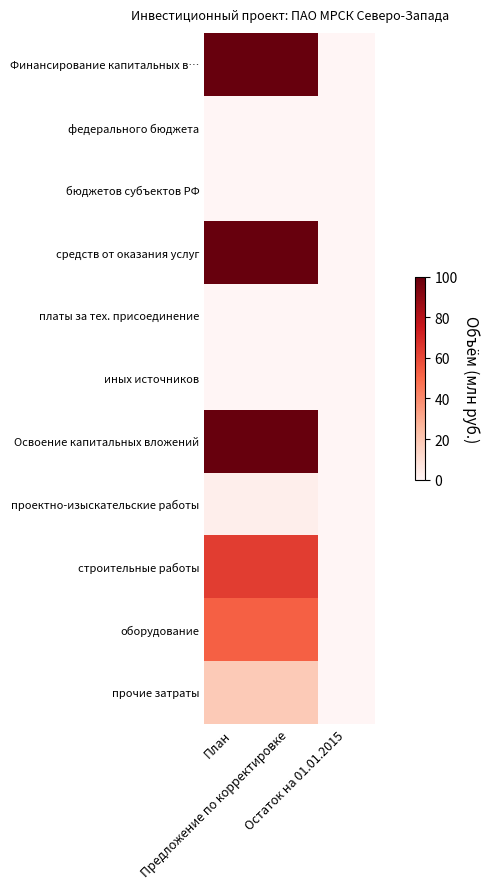

What is the spread (max minus min) of values at Предложение по корректировке?

100.0